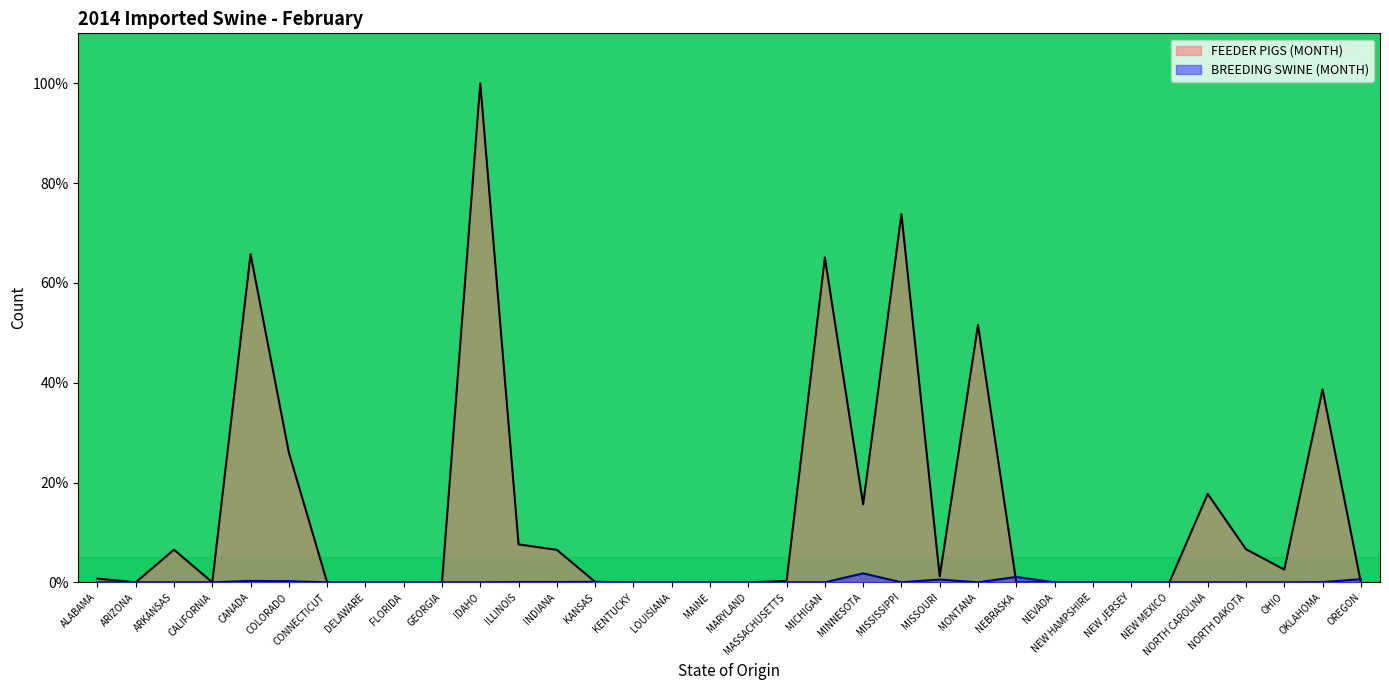

Reading left to right, what are all the values shown in this chart?

FEEDER PIGS (MONTH): 0.7	0.0	6.5	0.0	65.7	26.0	0.0	0.0	0.0	0.0	100.0	7.6	6.5	0.1	0.0	0.0	0.0	0.0	0.3	65.1	15.6	73.8	1.2	51.6	0.0	0.0	0.0	0.0	0.0	17.7	6.6	2.6	38.6	0.0
BREEDING SWINE (MONTH): 0.0	0.0	0.0	0.0	0.3	0.2	0.0	0.0	0.0	0.0	0.0	0.1	0.1	0.1	0.0	0.0	0.0	0.0	0.0	0.0	1.8	0.0	0.6	0.0	1.1	0.0	0.0	0.0	0.0	0.0	0.0	0.0	0.0	0.6